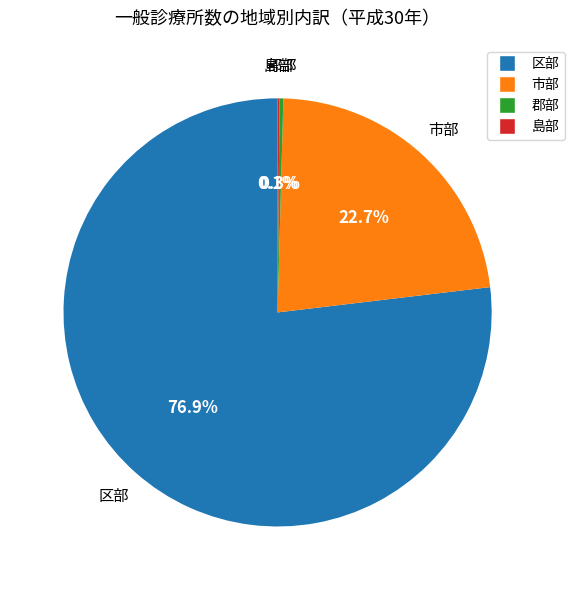

What is the ratio of the value at 区部 to the value at 市部?

3.4